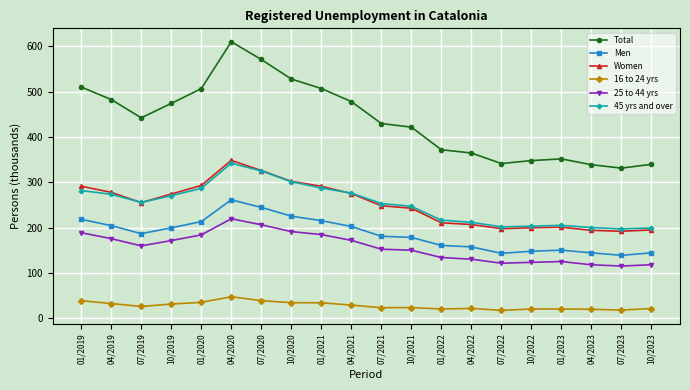

True or false: Men and 45 yrs and over cross at least once.

False